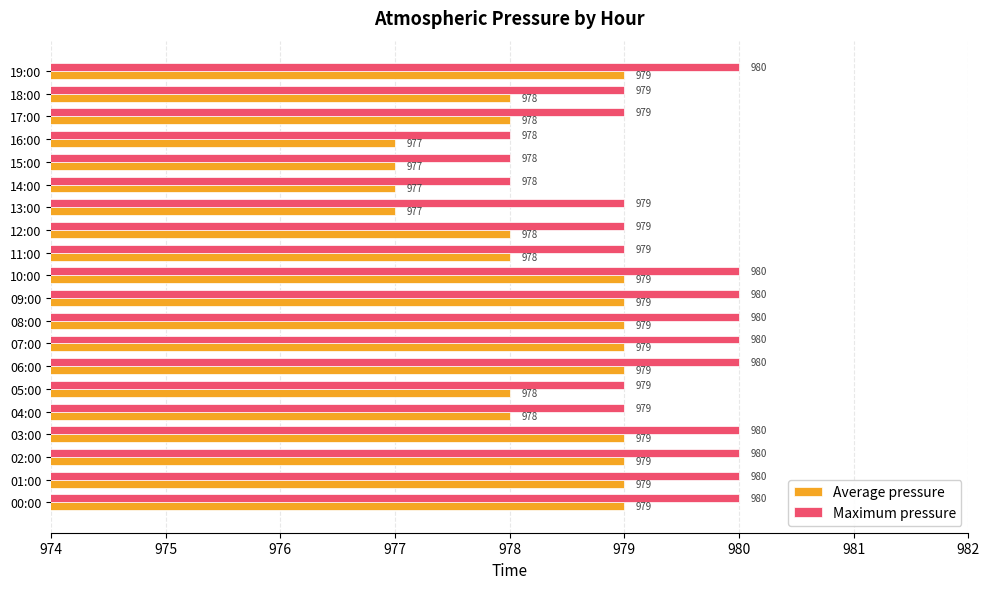

What are all the series names shown in the legend?

Average pressure, Maximum pressure